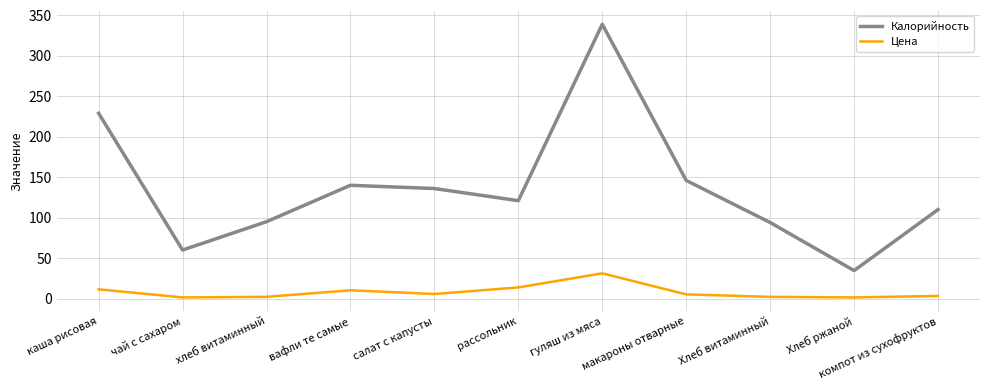

What is the difference between the maximum and minimum values in the Цена series?

29.8